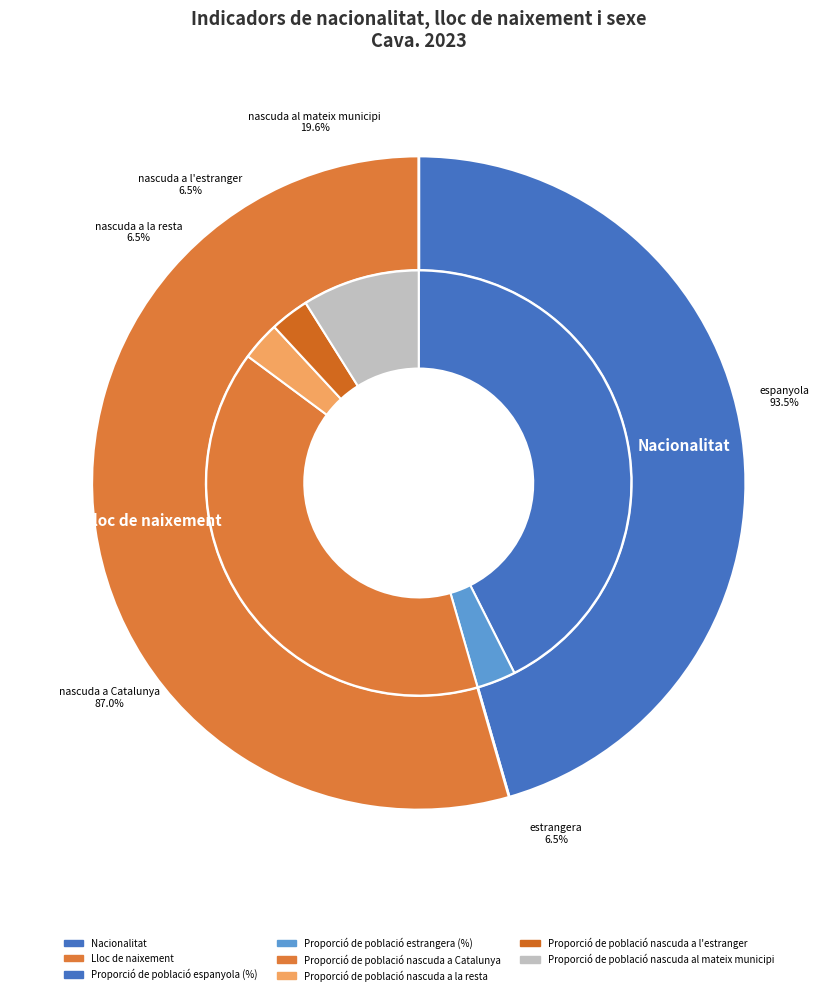

Which slice is the smallest?

Proporció de població estrangera (%)